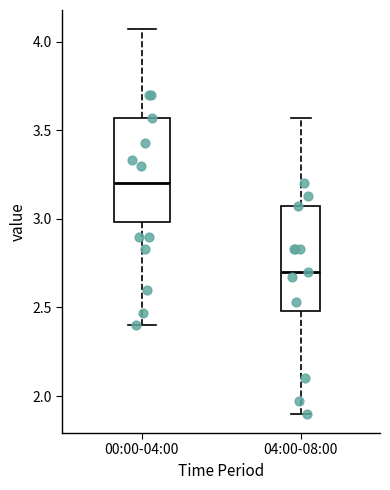

Reading left to right, transcribe this box plot: for each box, give where its median line is, the range the box spans, and where its two whiskers end, as read against the y-axis. The values are not printed on the chart, so give them approximately, as read against the axis.

00:00-04:00: median 3.20, box 3.00 to 3.55, whiskers 2.40 to 4.05
04:00-08:00: median 2.70, box 2.50 to 3.05, whiskers 1.90 to 3.55